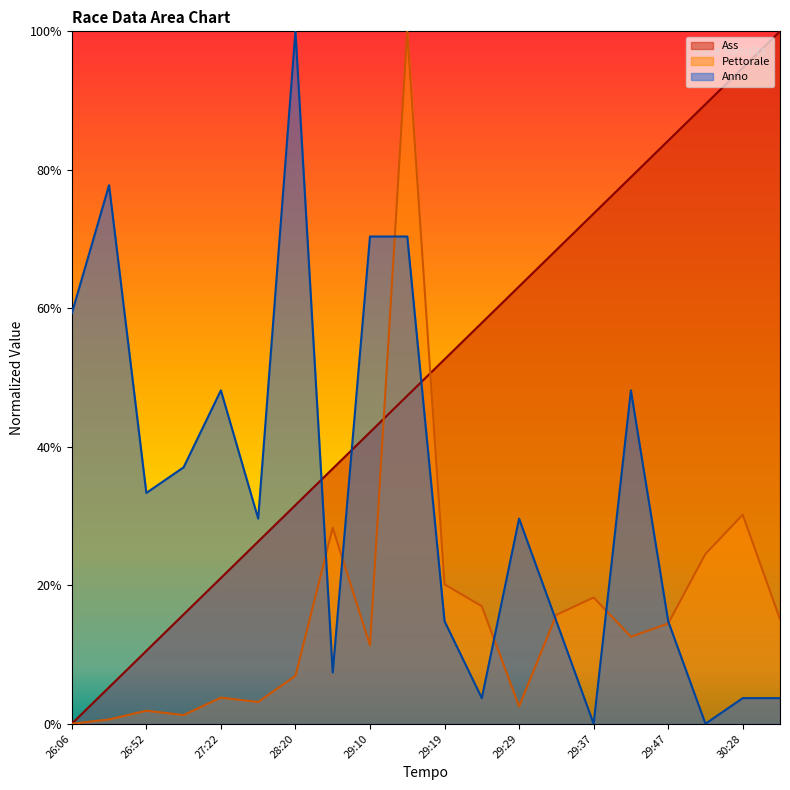

Reading left to right, what are all the values shown in this chart?

Ass: 0.0	0.1	0.1	0.2	0.2	0.3	0.3	0.4	0.4	0.5	0.5	0.6	0.6	0.7	0.7	0.8	0.8	0.9	0.9	1.0
Pettorale: 0.0	0.0	0.0	0.0	0.0	0.0	0.1	0.3	0.1	1.0	0.2	0.2	0.0	0.2	0.2	0.1	0.1	0.2	0.3	0.2
Anno: 0.6	0.8	0.3	0.4	0.5	0.3	1.0	0.1	0.7	0.7	0.1	0.0	0.3	0.1	0.0	0.5	0.1	0.0	0.0	0.0